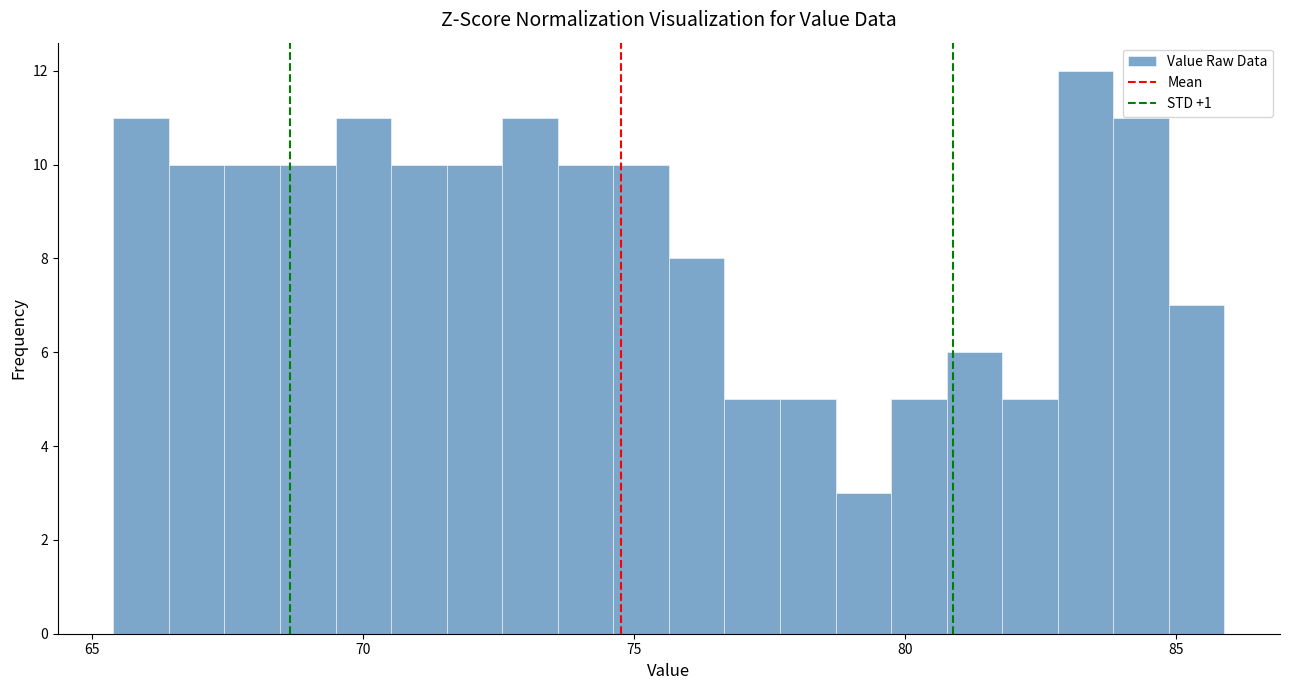

Read against the x-axis, roughly where is the centre of the tallest bar?

83.5